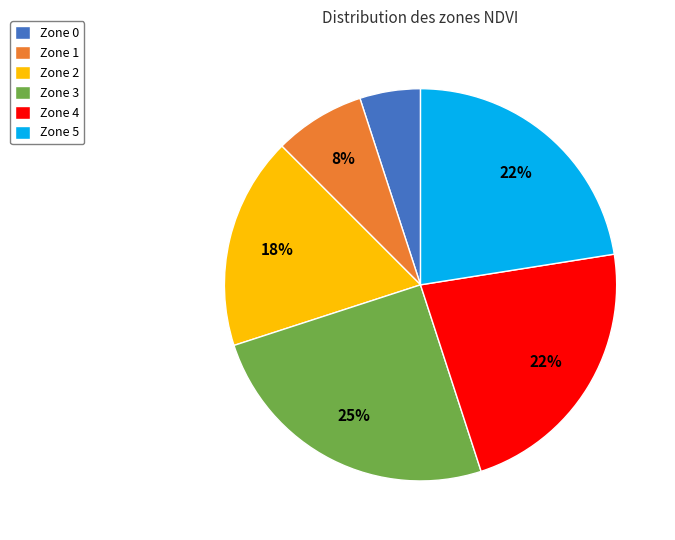

To the nearest percent, what is the difference between the Zone 0 and Zone 3 slice percentages?

20%